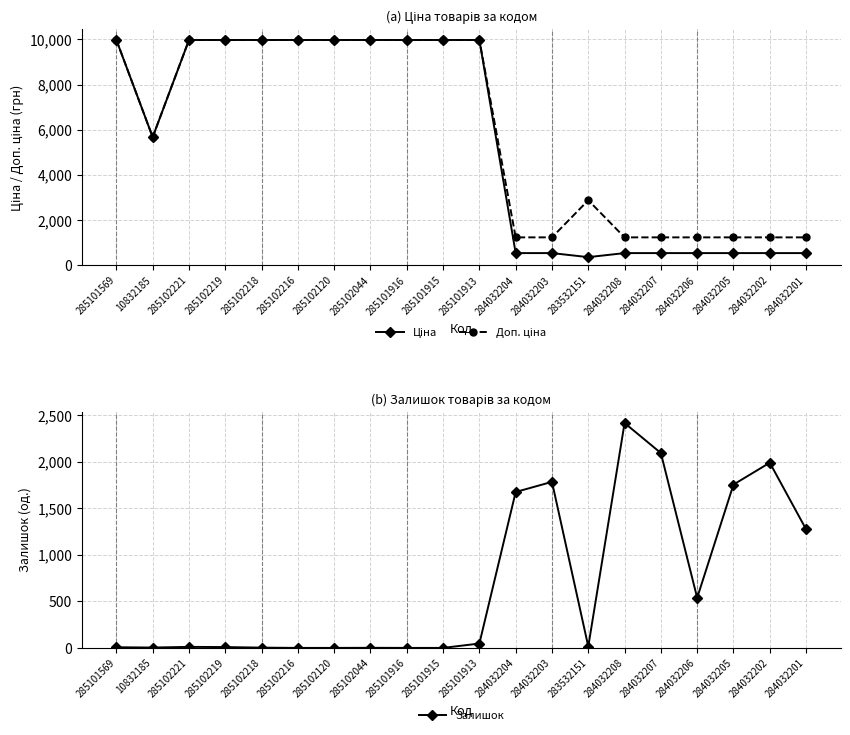

Which series has the largest total across all categories?

Доп. ціна